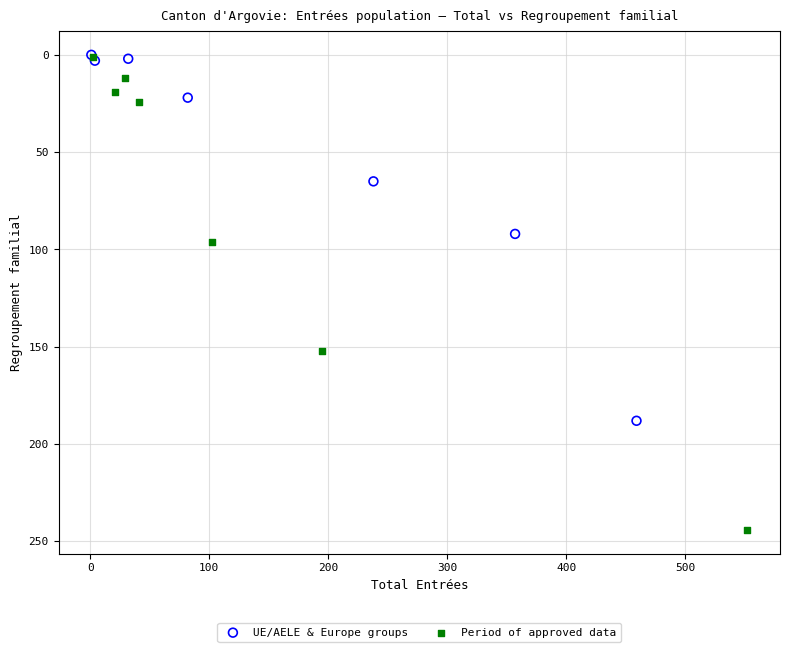

Which series has the largest Y range (max minus min)?

Period of approved data